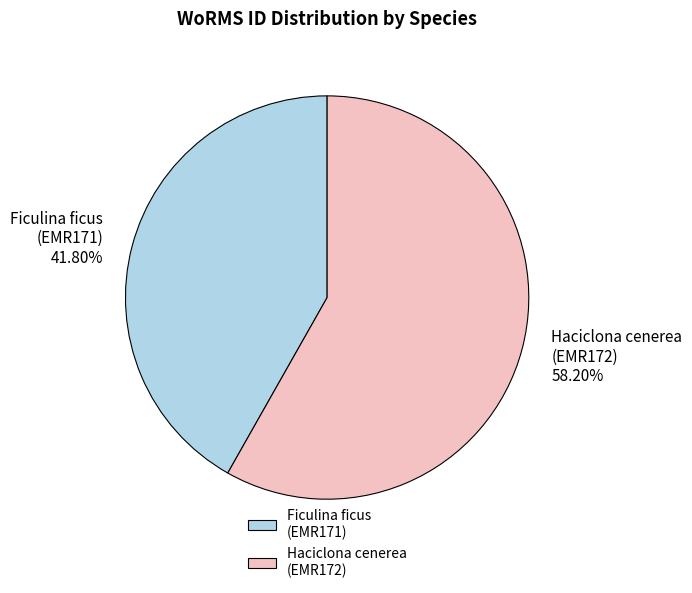

Rank the categories by value from highest to lowest.

Haciclona cenerea (EMR172), Ficulina ficus (EMR171)